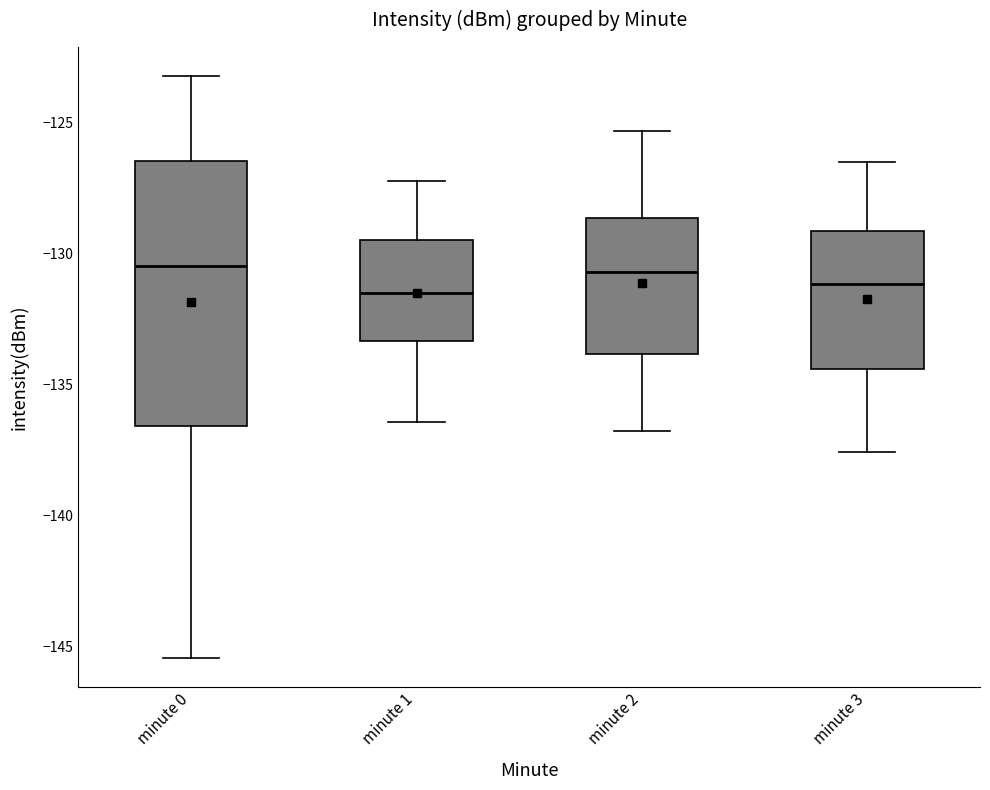

Where does the median line of the box for minute 2 sit on the y-axis? The values are not printed on the chart, so give them approximately, as read against the axis.

-130.5